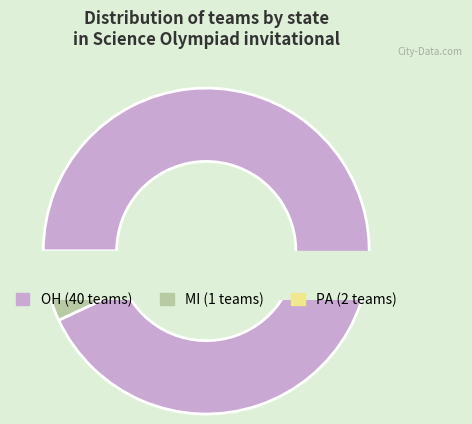

Between PA and OH, which is larger?

OH